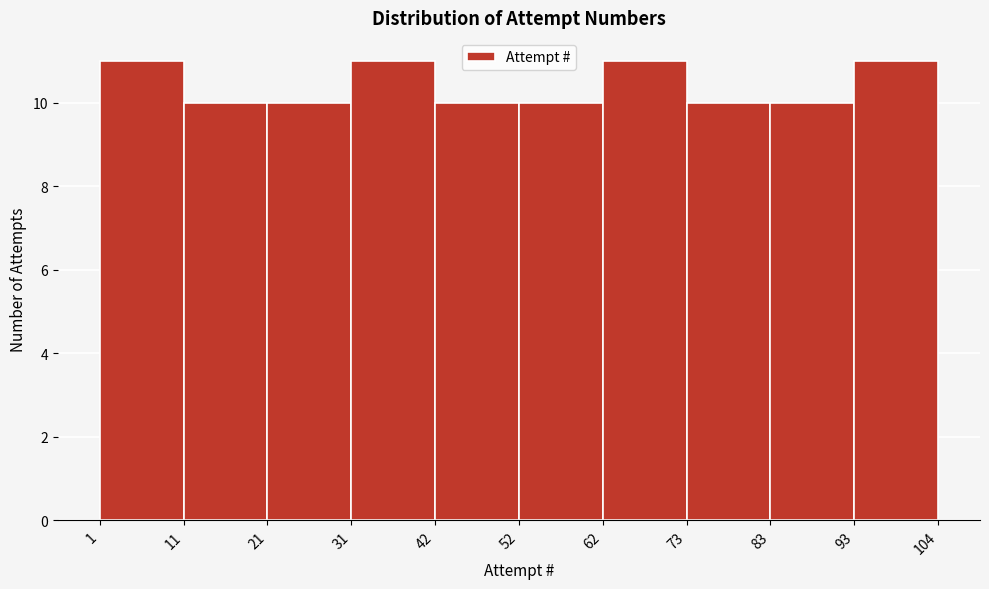

Reading left to right, list every bar in this chart as the range it spans on the x-axis followed by its height. The values are not printed on the chart, so give them approximately, as read against the axis.

1 to 11: 11
11 to 21: 10
21 to 31: 10
31 to 42: 11
42 to 52: 10
52 to 62: 10
62 to 73: 11
73 to 83: 10
83 to 93: 10
93 to 104: 11